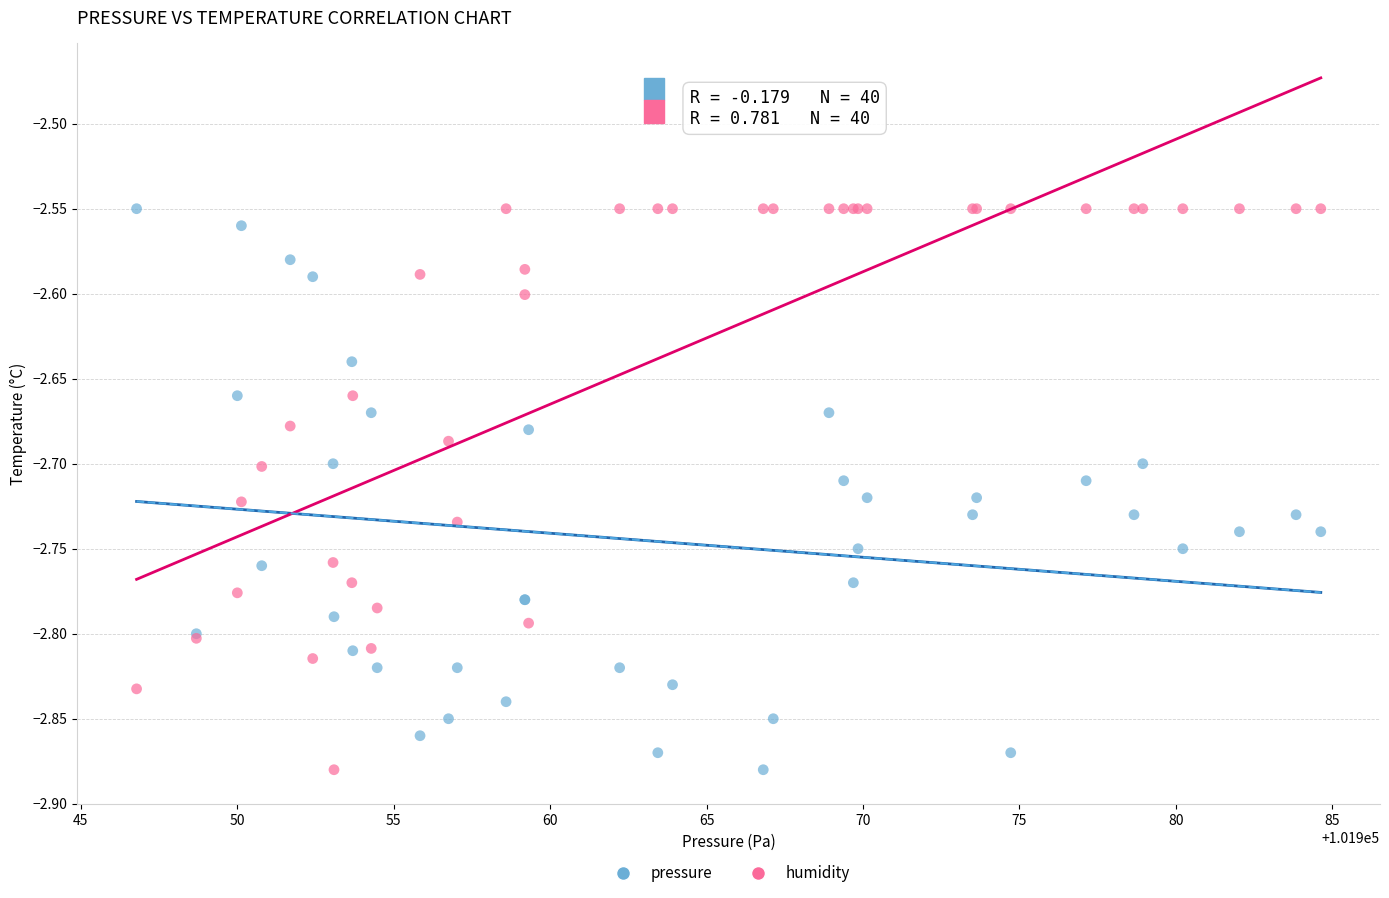

What are all the series names shown in the legend?

pressure, humidity